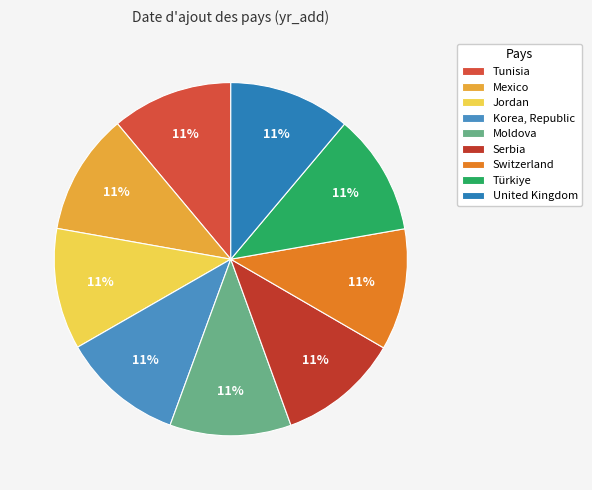

Which category has the smallest portion of the pie?

Tunisia